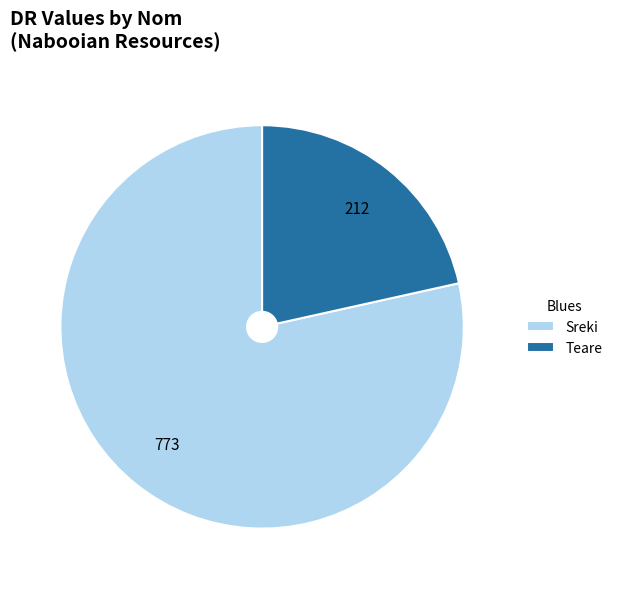

Is there any slice that represents more than half of the pie?

Yes